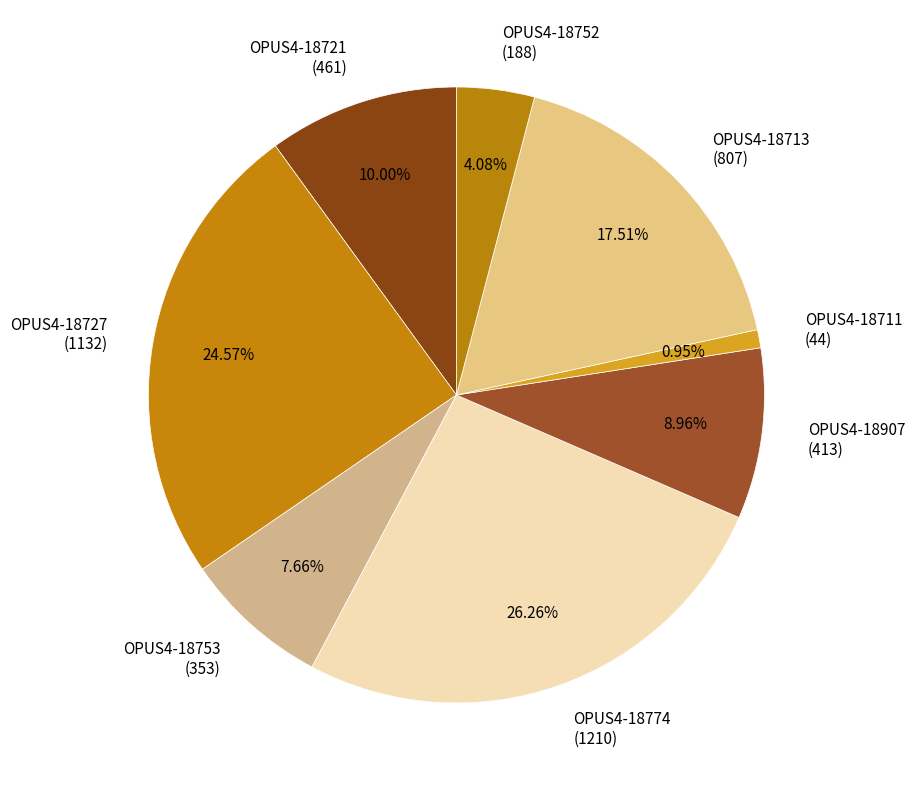

Is there a majority slice in this chart?

No